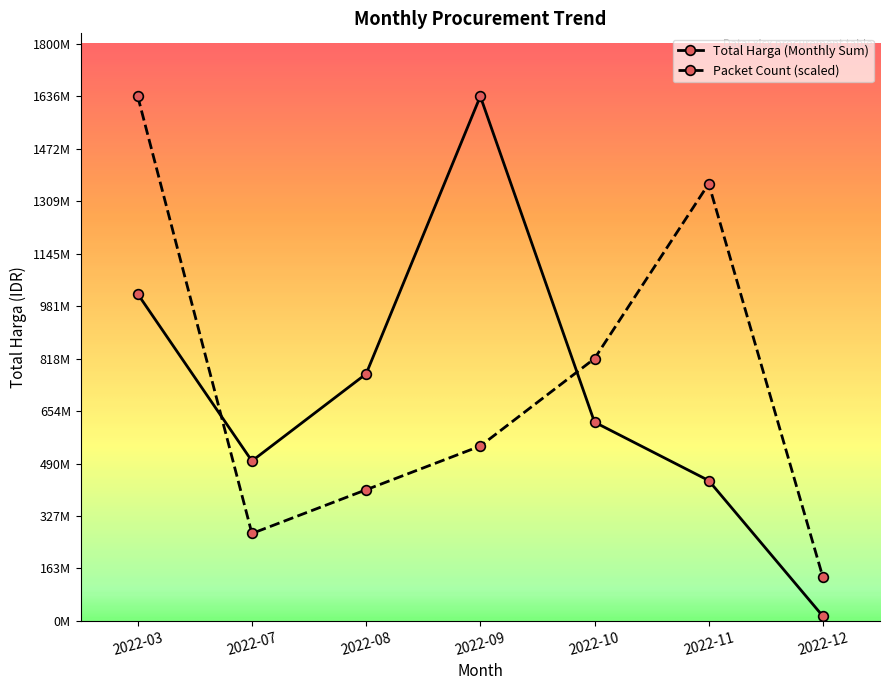

Does the chart have visible grid lines?

No